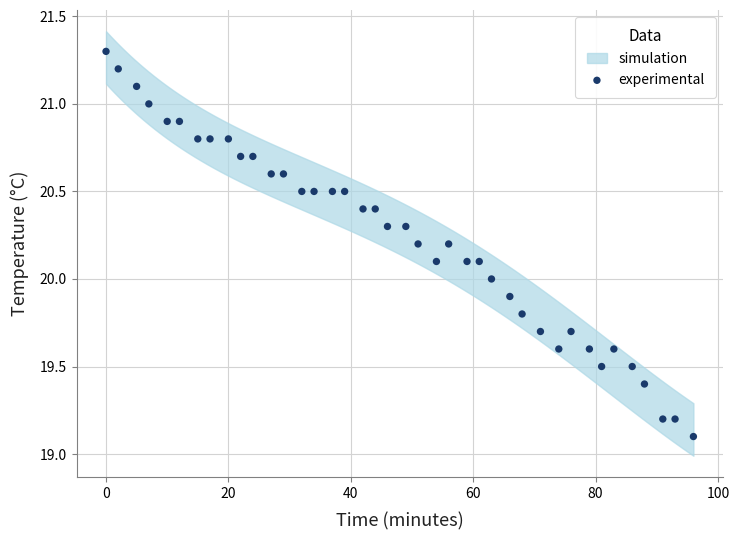

What is the range of Y values (max minus min)?

2.2